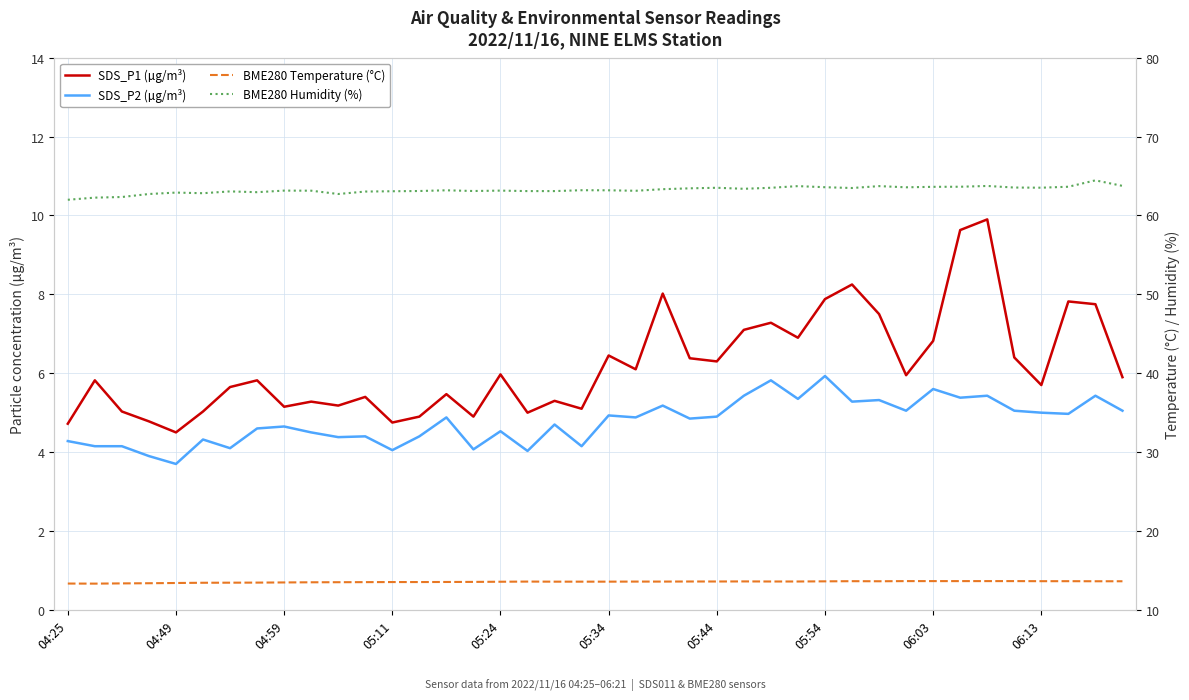

What is the difference between the SDS_P2 (µg/m³) values at 31 and 15?

1.0